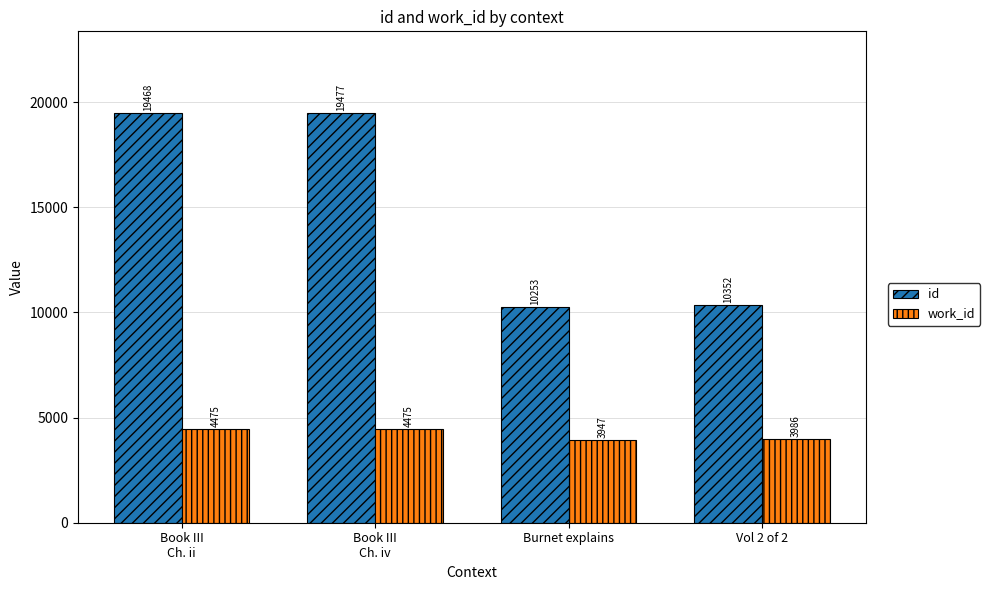

What is the difference between the highest and lowest values at Burnet explains?

6306